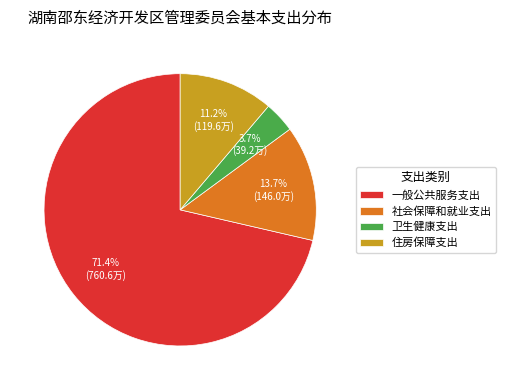

Do 住房保障支出 and 卫生健康支出 together represent more than half of the pie?

No